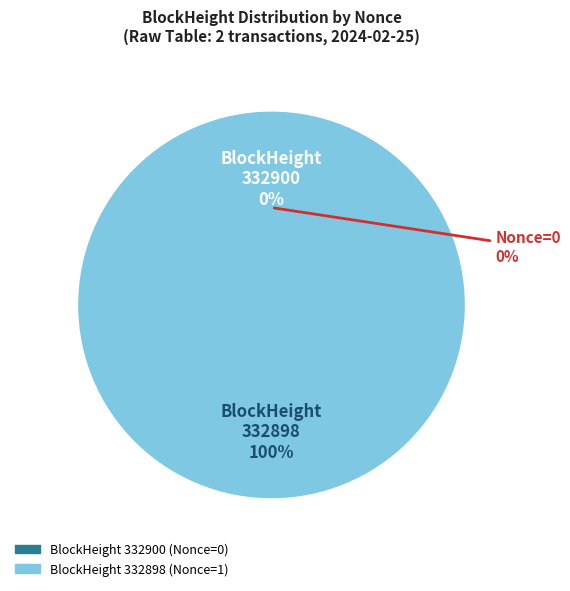

To the nearest percent, what percentage of the pie is 332898?

100%